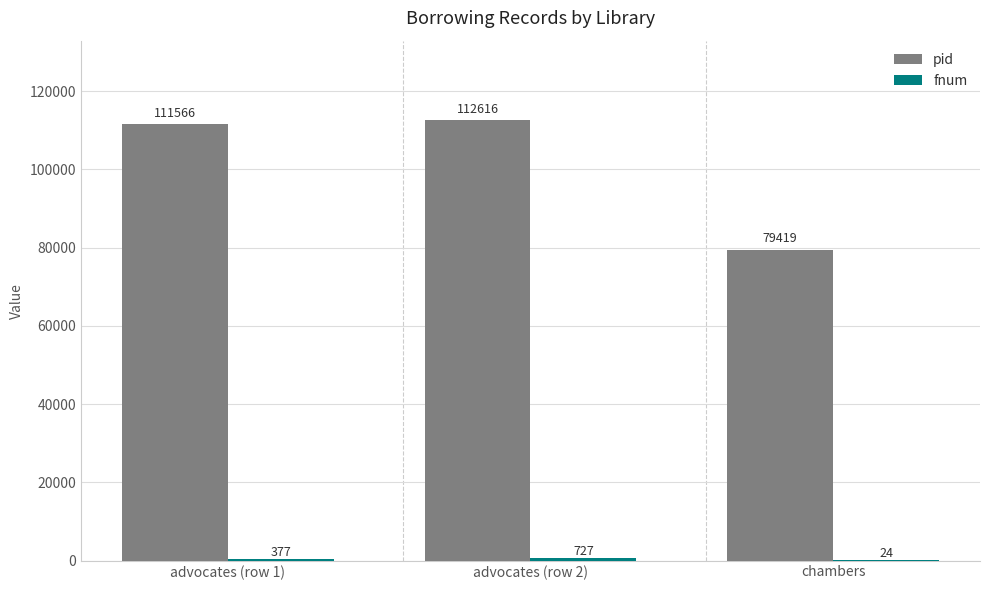

True or false: pid has a value of 112616 at advocates (row 2).

True